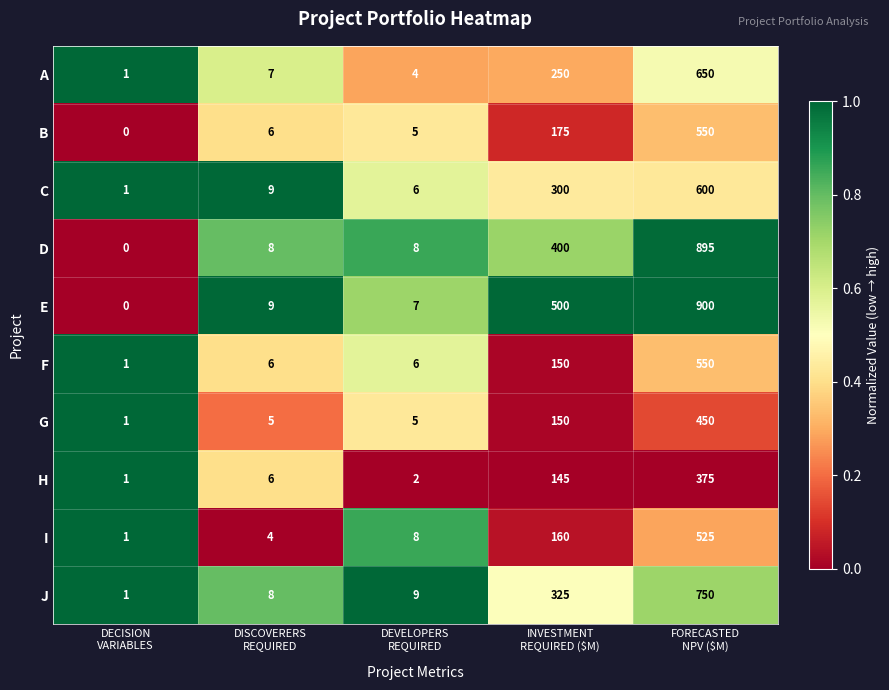

At how many categories does at least one series exceed 0?

5